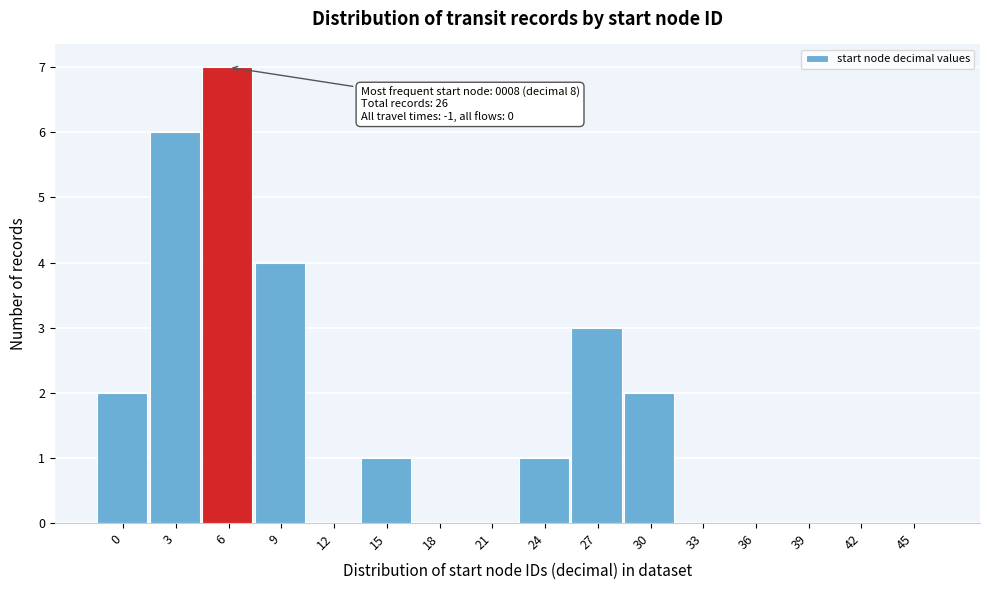

Reading right to left, transcribe all the data shown in this chart.

45=0	42=0	39=0	36=0	33=0	30=2	27=3	24=1	21=0	18=0	15=1	12=0	9=4	6=7	3=6	0=2